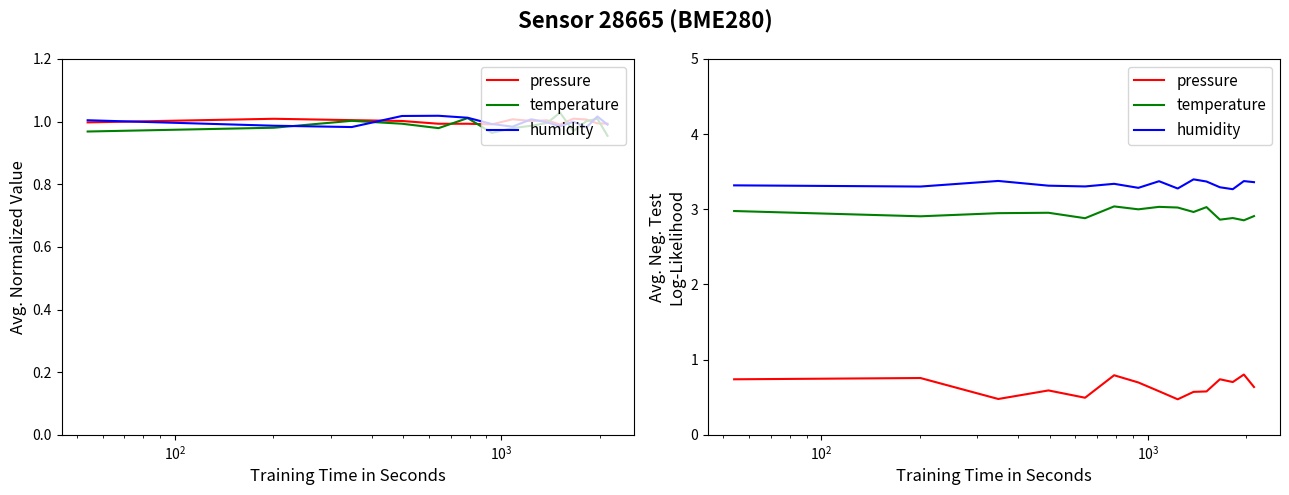

True or false: temperature and pressure intersect in this chart.

False